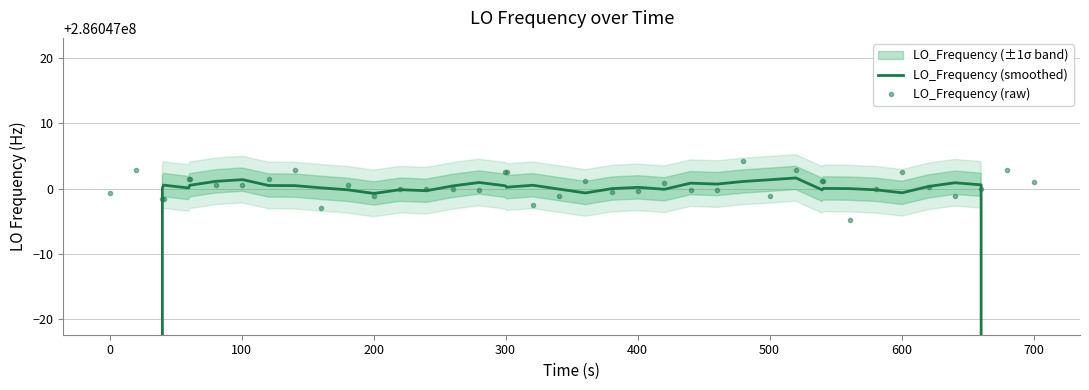

How many intersections are there between LO_Frequency (raw) and LO_Frequency (smoothed)?

22